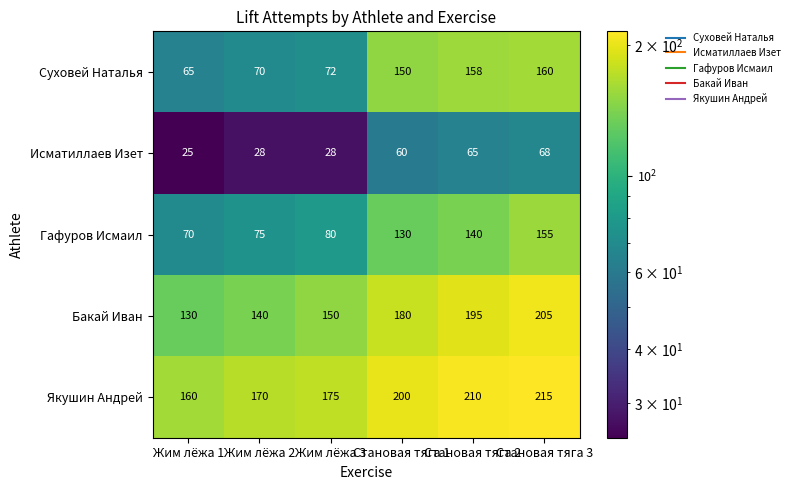

Read the Бакай Иван value at Становая тяга 1.

180